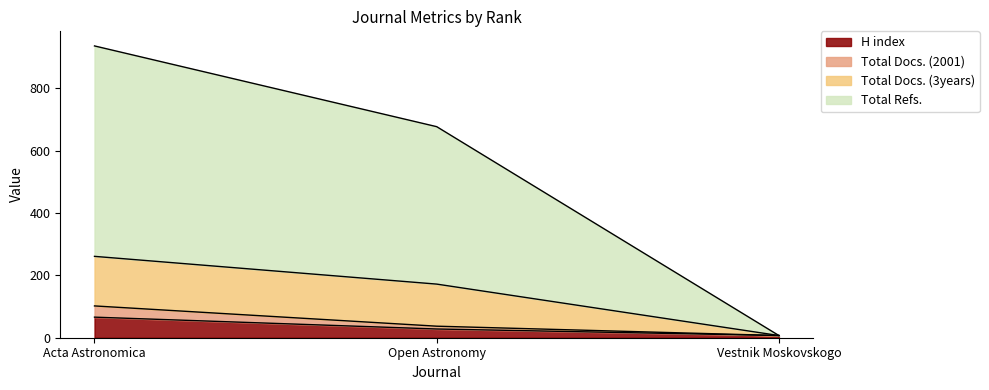

List the labels in order of Total Docs. (2001) value, largest first.

Acta Astronomica, Open Astronomy, Vestnik Moskovskogo